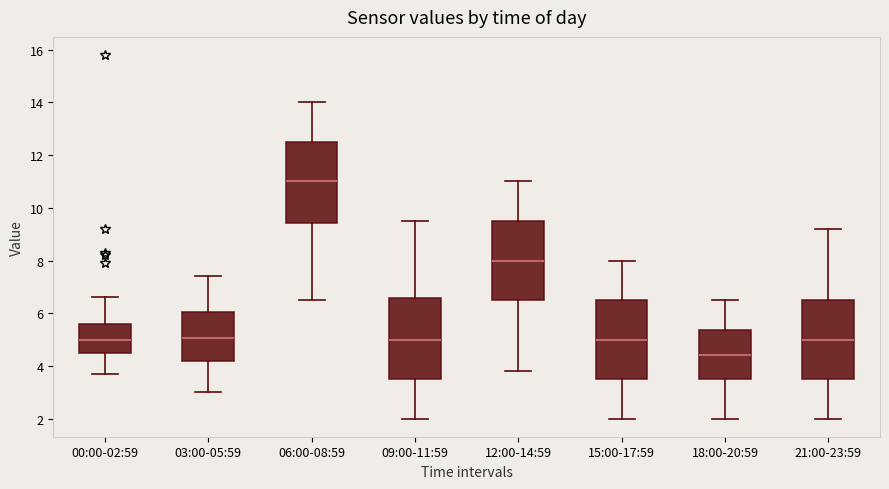

Which box has the lowest median line?

18:00-20:59